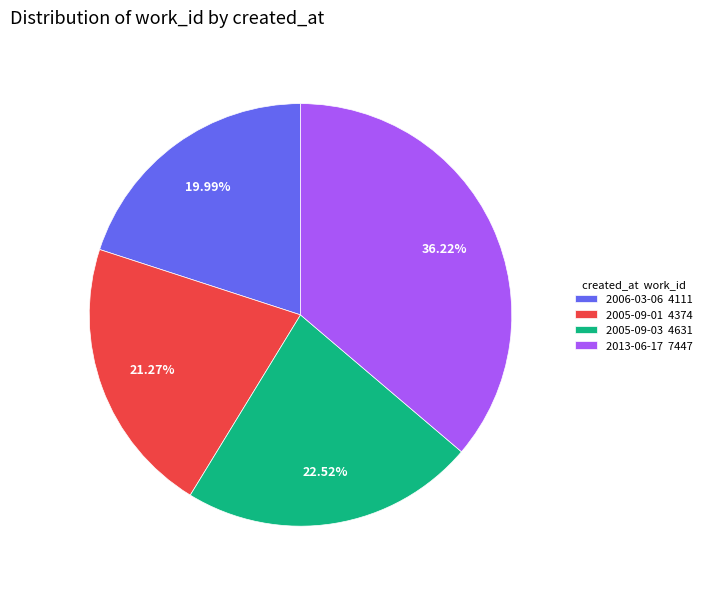

Count the number of slices in the pie.

4